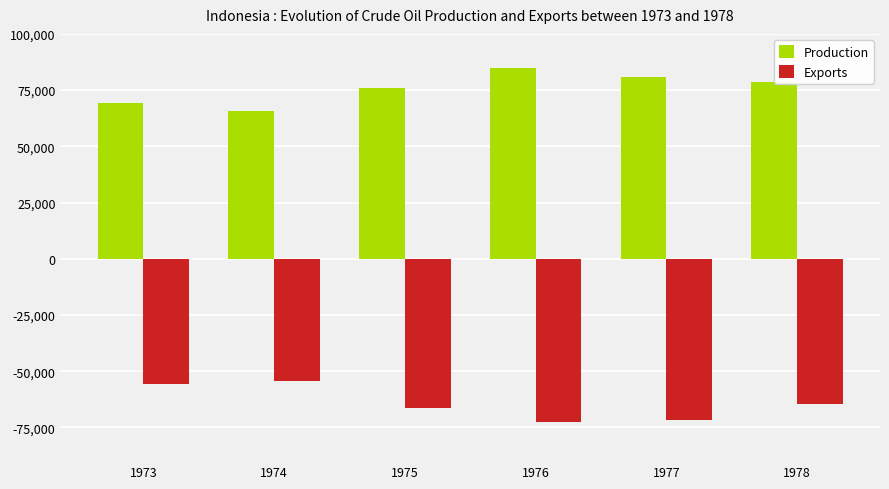

What is the average value of the Exports series?

-64220